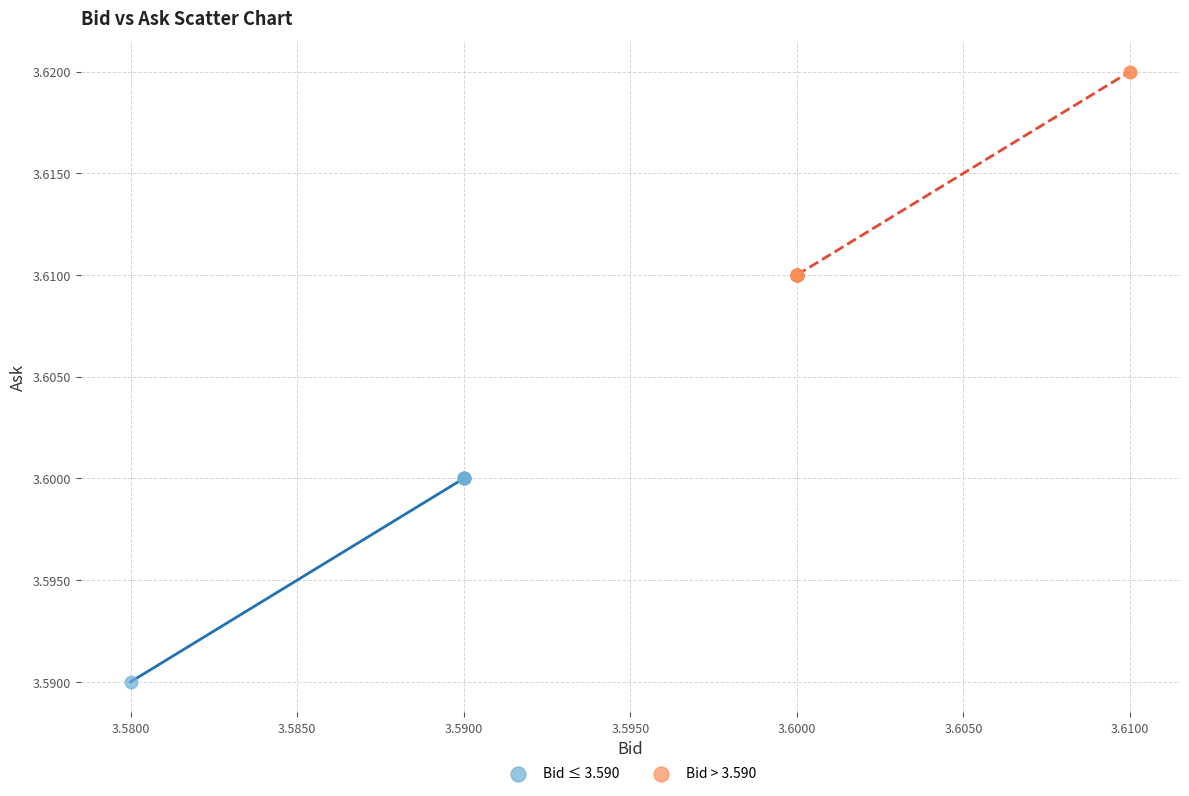

Which series reaches the minimum Y coordinate?

Bid ≤ 3.590